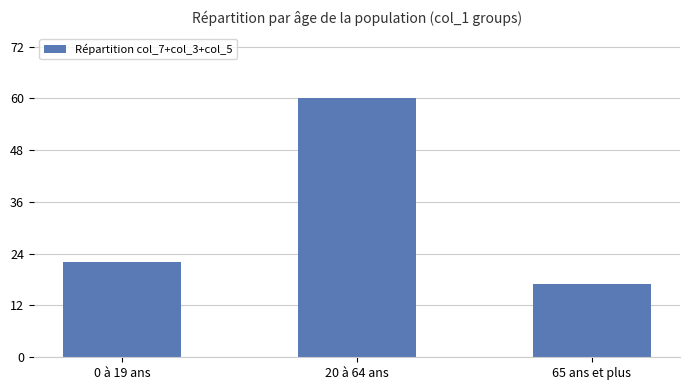

What is the difference between the values at 0 à 19 ans and 20 à 64 ans?

38